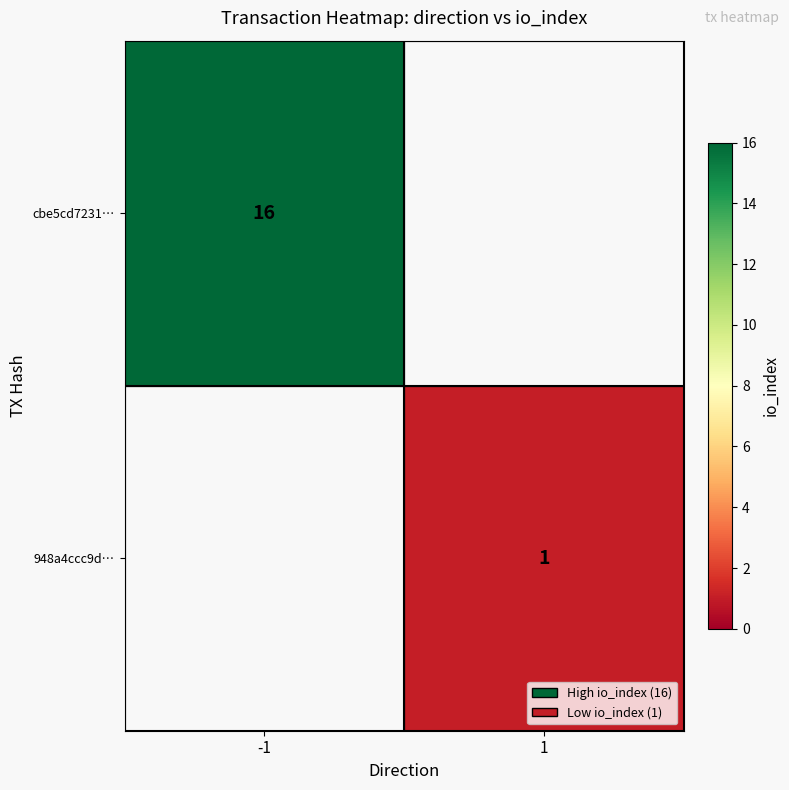

True or false: 948a4ccc9d… has a value of 1 at 1.

True